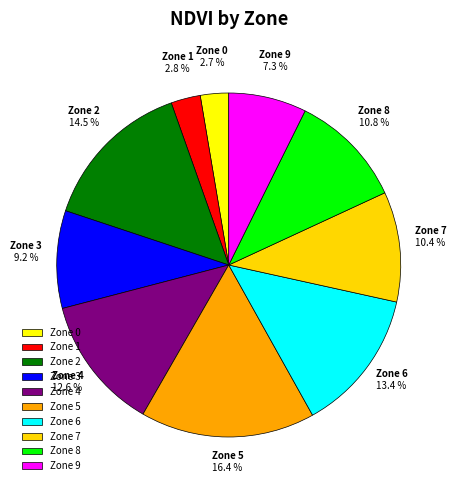

Which slice is the largest?

Zone 5